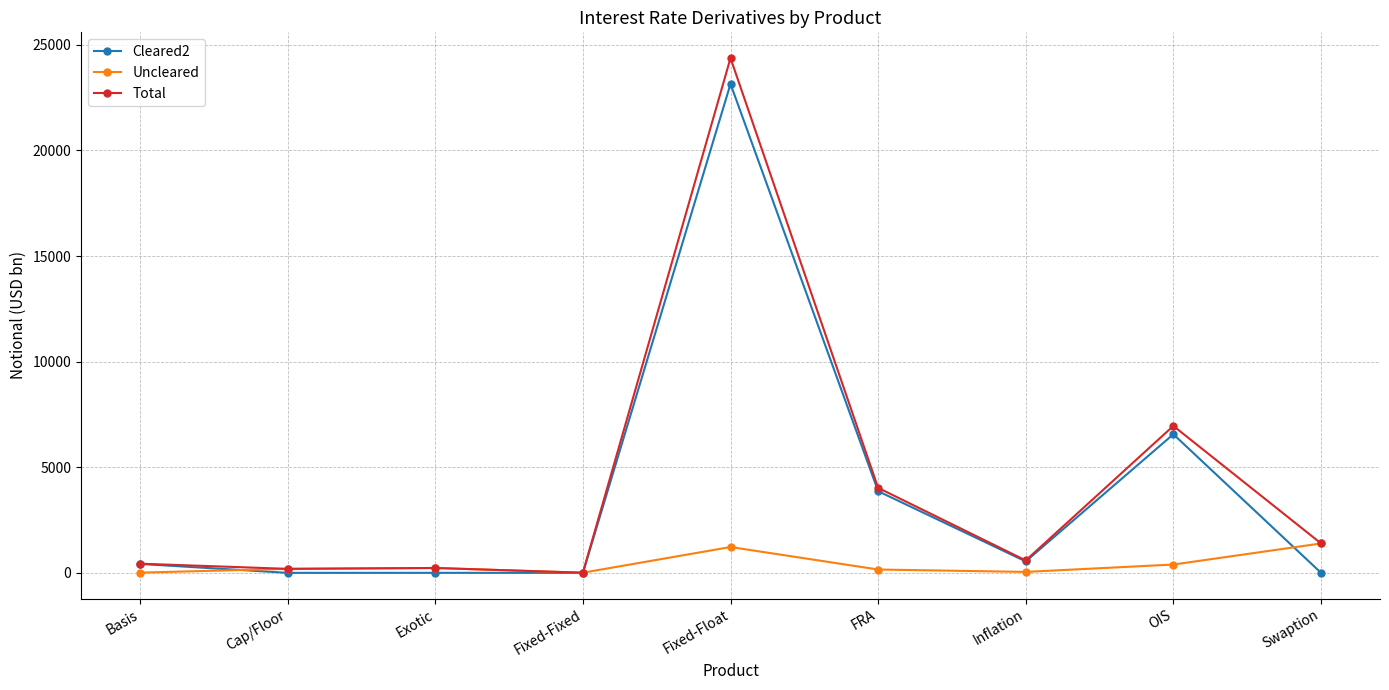

Which series has the largest range (max minus min)?

Total